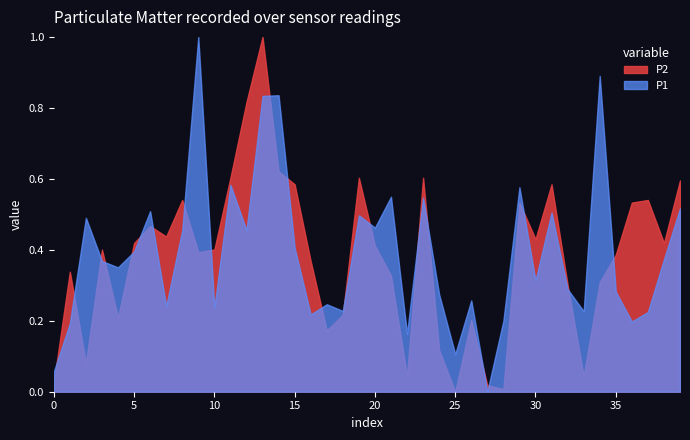

What is the greatest value displayed?

1.0